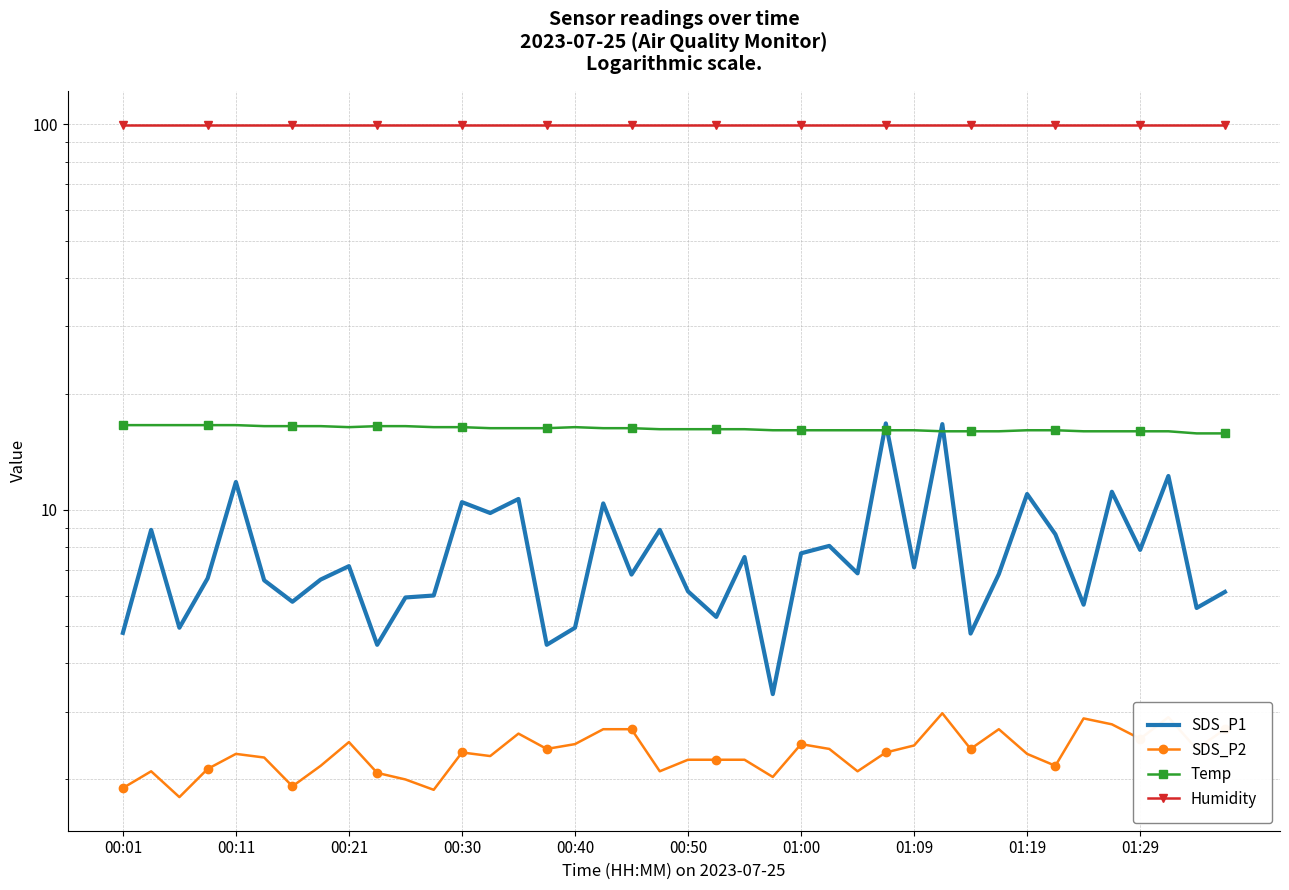

Is the value of SDS_P1 at 27 greater than the value of Temp at 34?

Yes